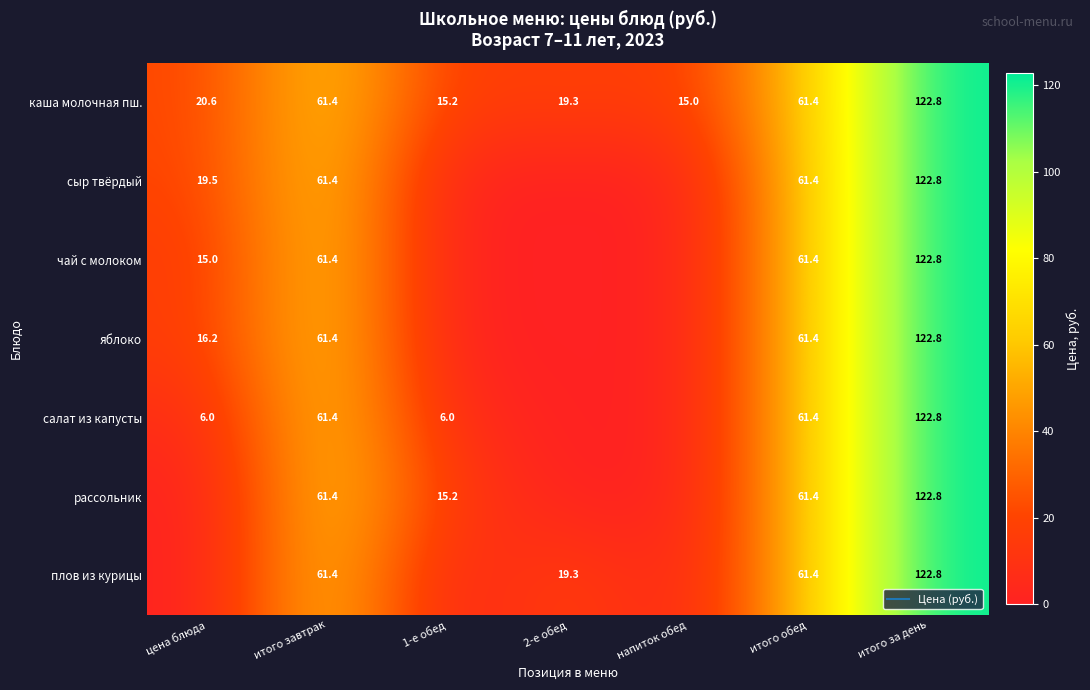

What is the difference between the highest and lowest values at напиток обед?

15.0